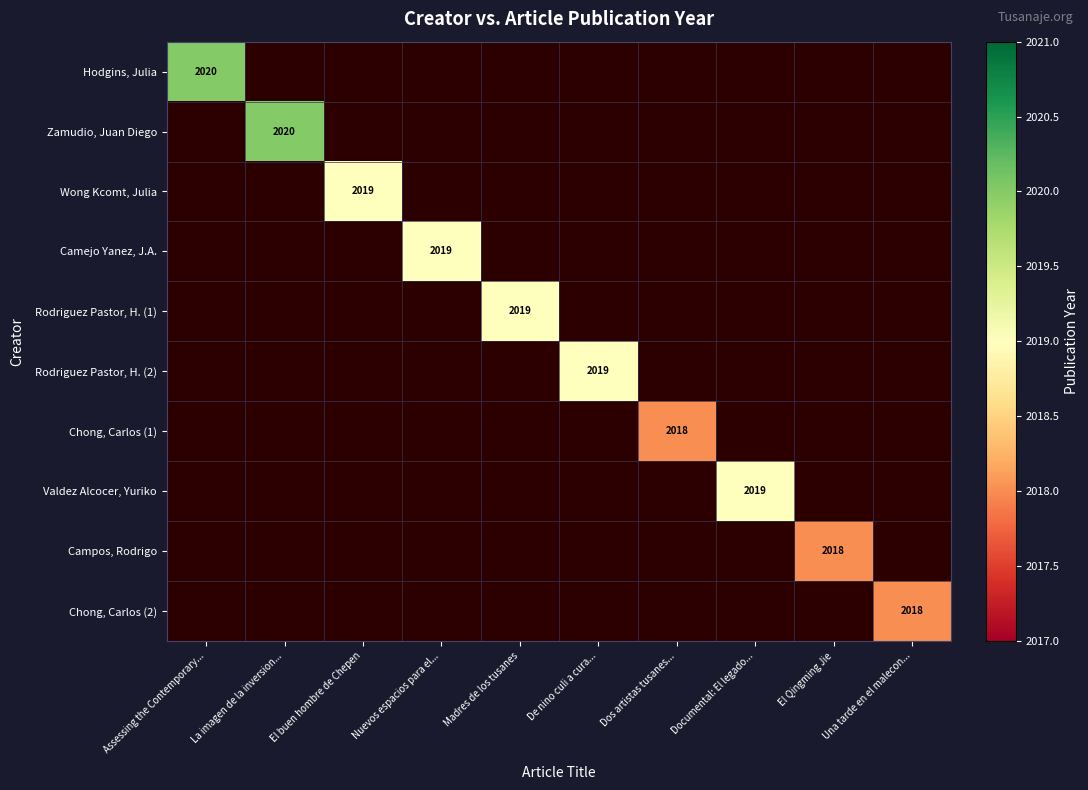

True or false: Camejo Yanez, J.A. has a value of 3156 at Nuevos espacios para el....

False